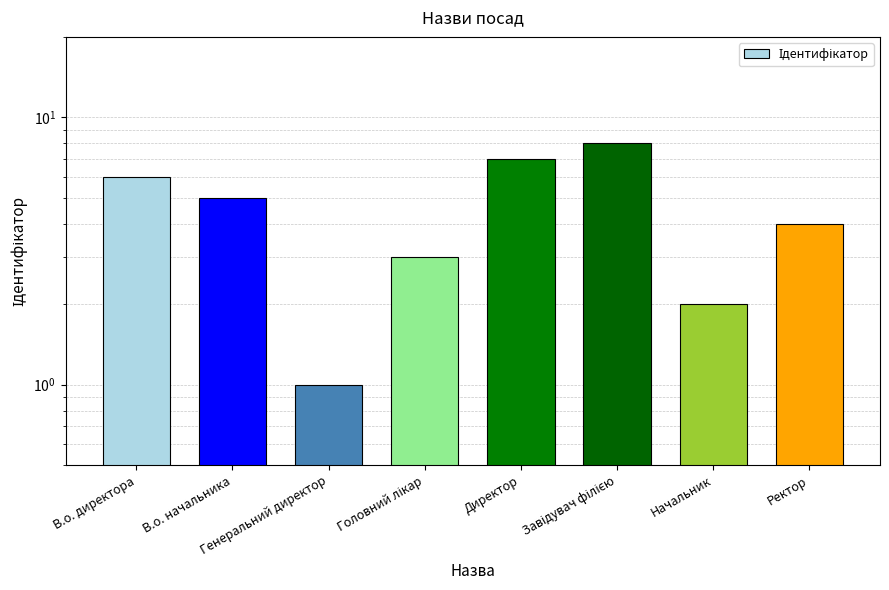

Are the bars grouped side by side (vs. stacked)?

No